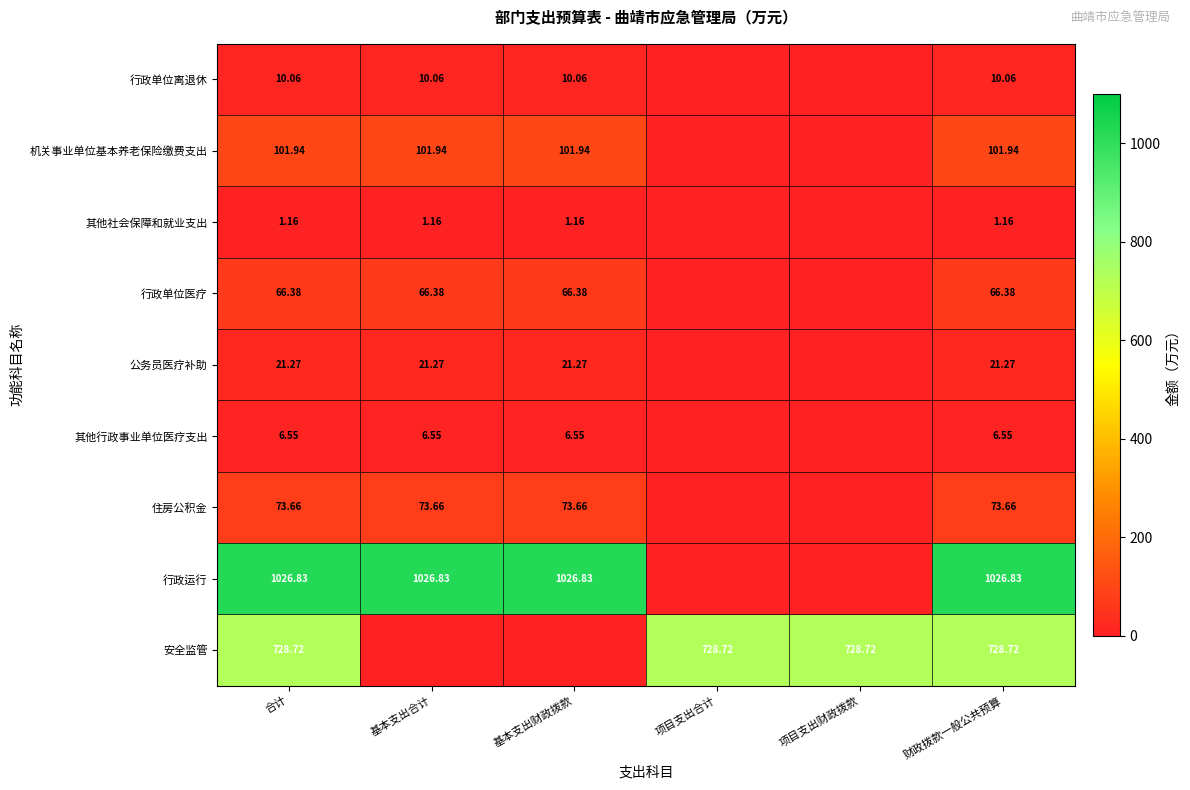

Rank the series at 合计 from highest to lowest value.

行政运行, 安全监管, 机关事业单位基本养老保险缴费支出, 住房公积金, 行政单位医疗, 公务员医疗补助, 行政单位离退休, 其他行政事业单位医疗支出, 其他社会保障和就业支出